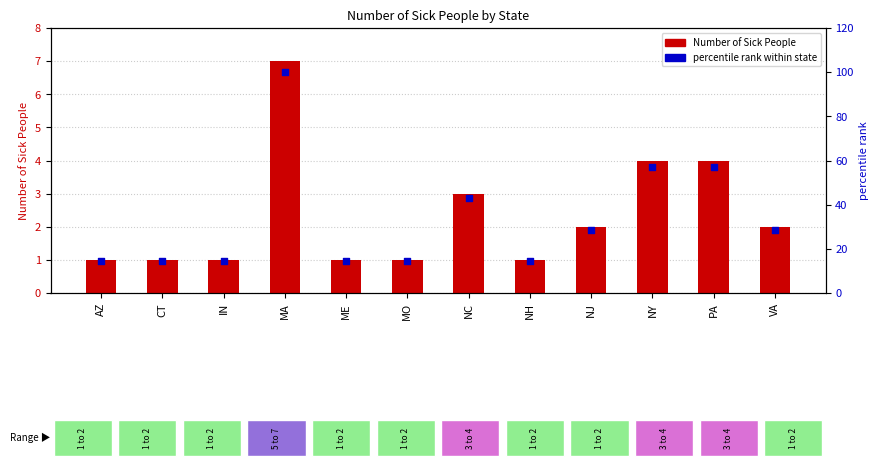

Is the value of Number of Sick People at ME greater than the value of percentile rank within state at ME?

No